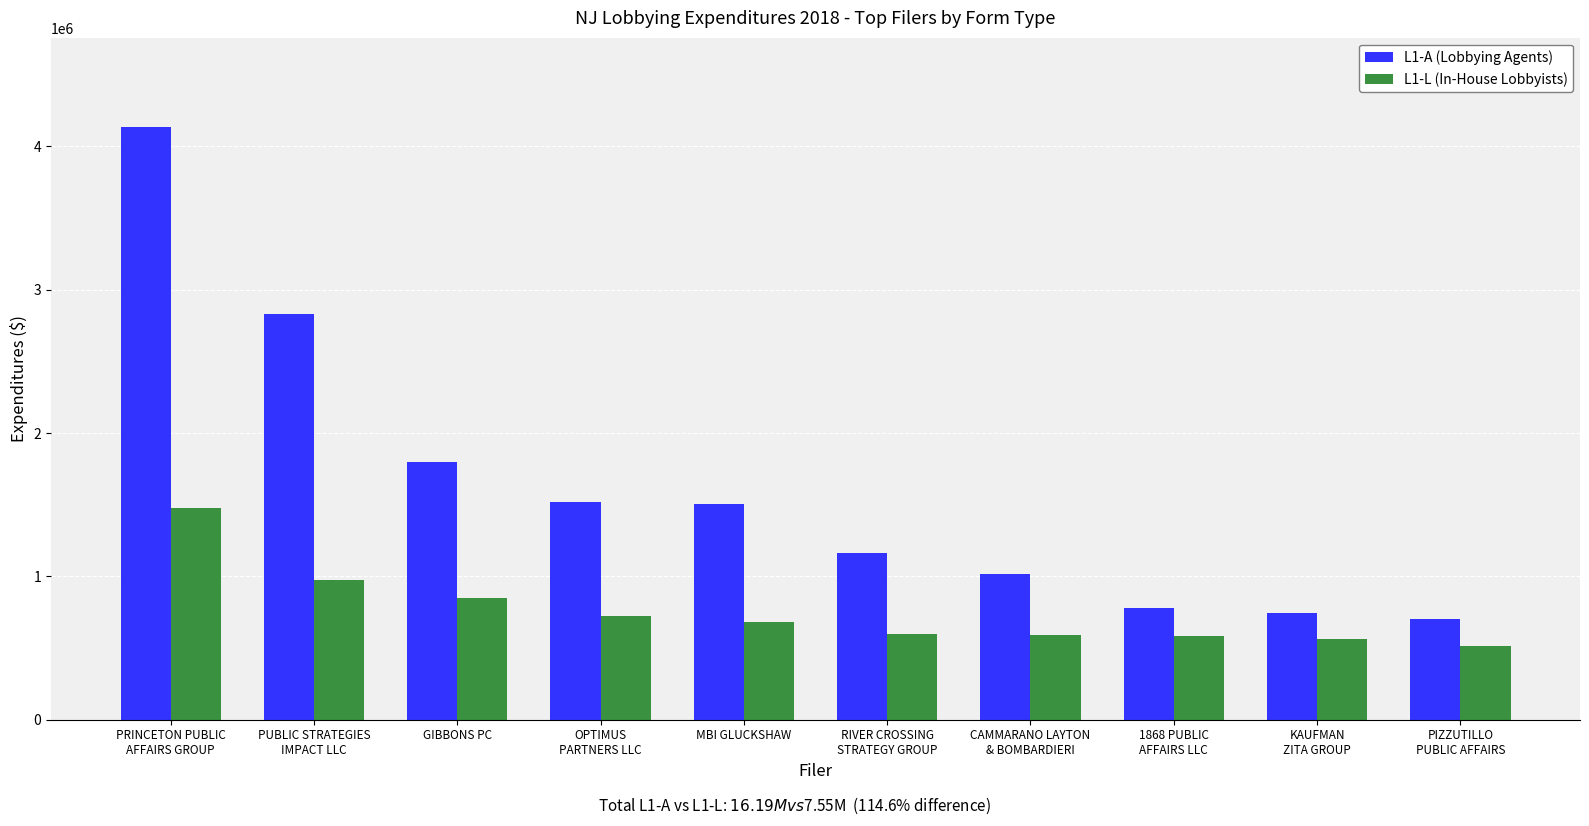

Rank the series by their maximum value, from highest to lowest.

L1-A (Lobbying Agents), L1-L (In-House Lobbyists)